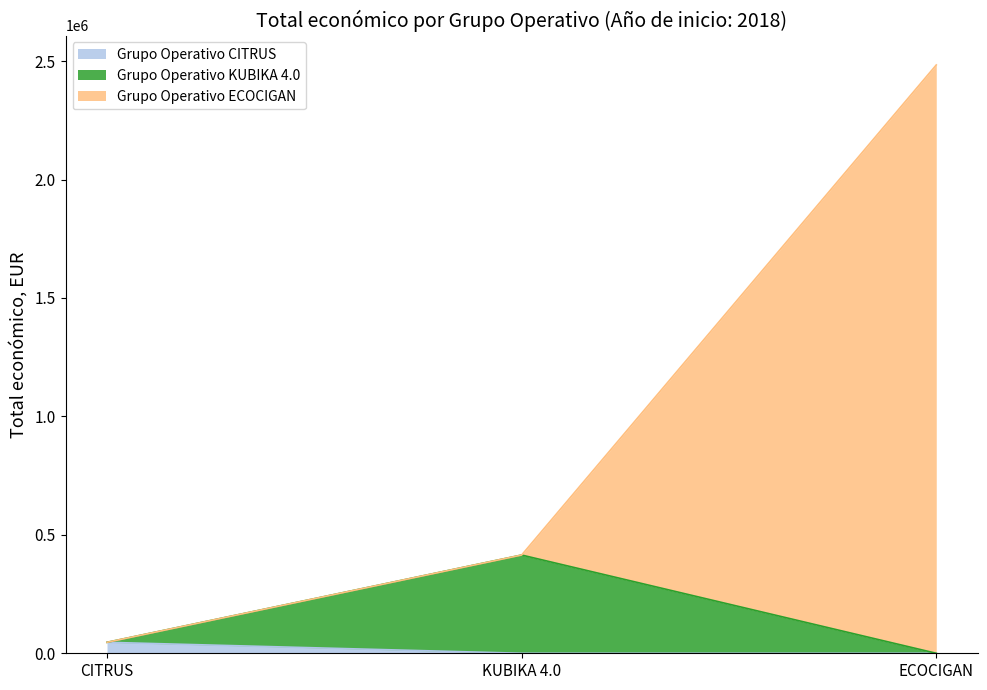

At which category is the sum across all series the highest?

ECOCIGAN